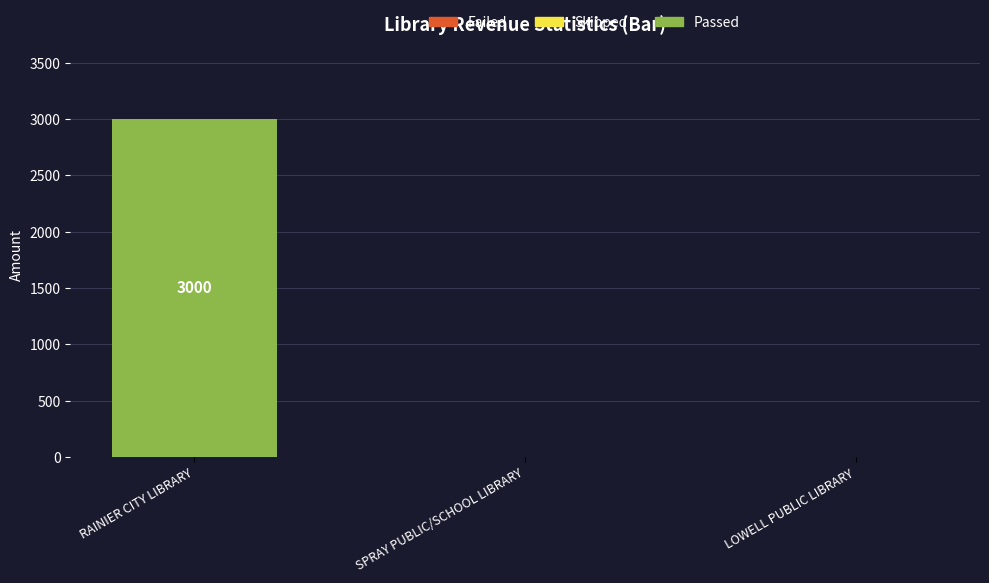

True or false: the data shows 0 at SPRAY PUBLIC/SCHOOL LIBRARY.

True